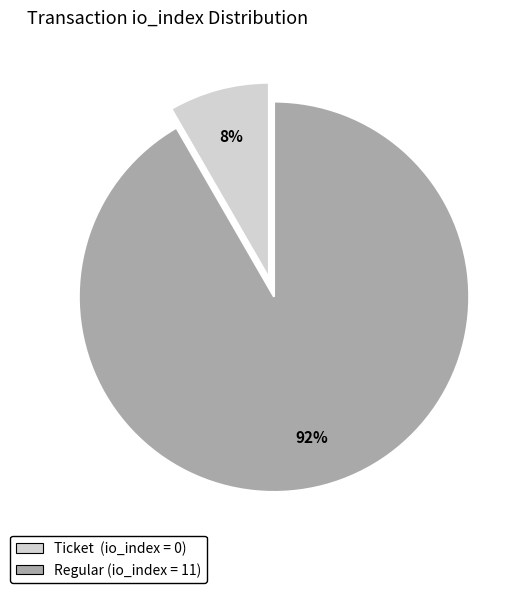

To the nearest percent, what is the average slice percentage?

50%